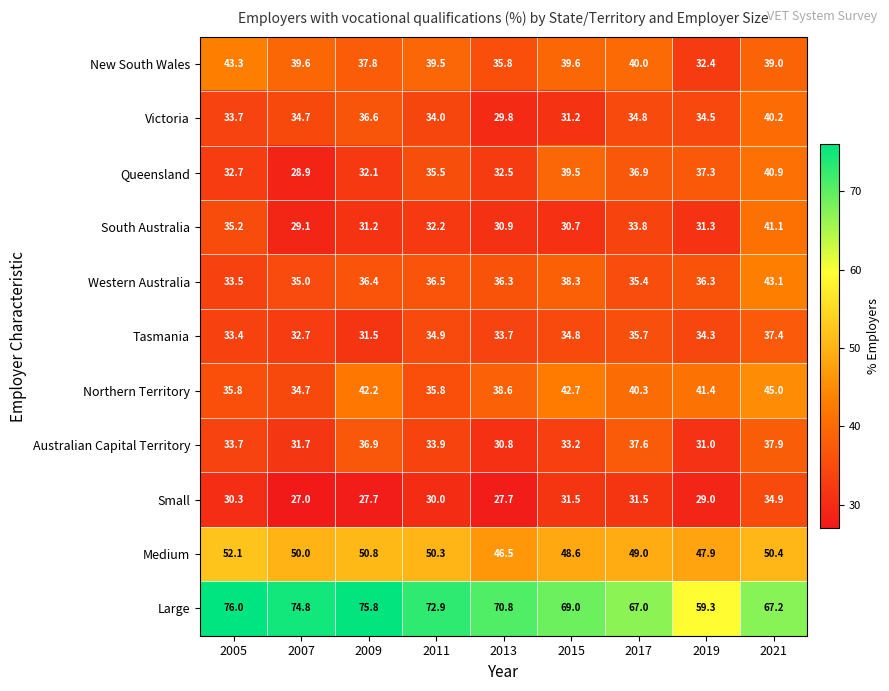

What is the greatest value displayed?

76.0